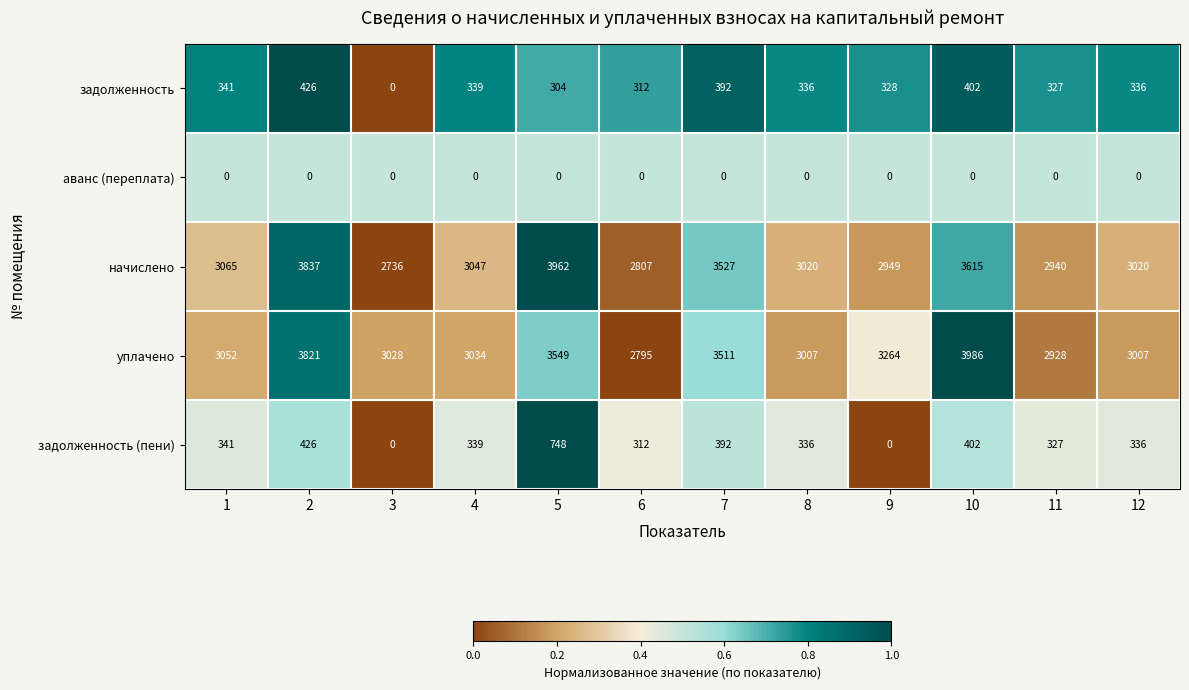

List the series in order of their peak value, lowest first.

аванс (переплата), задолженность, задолженность (пени), начислено, уплачено